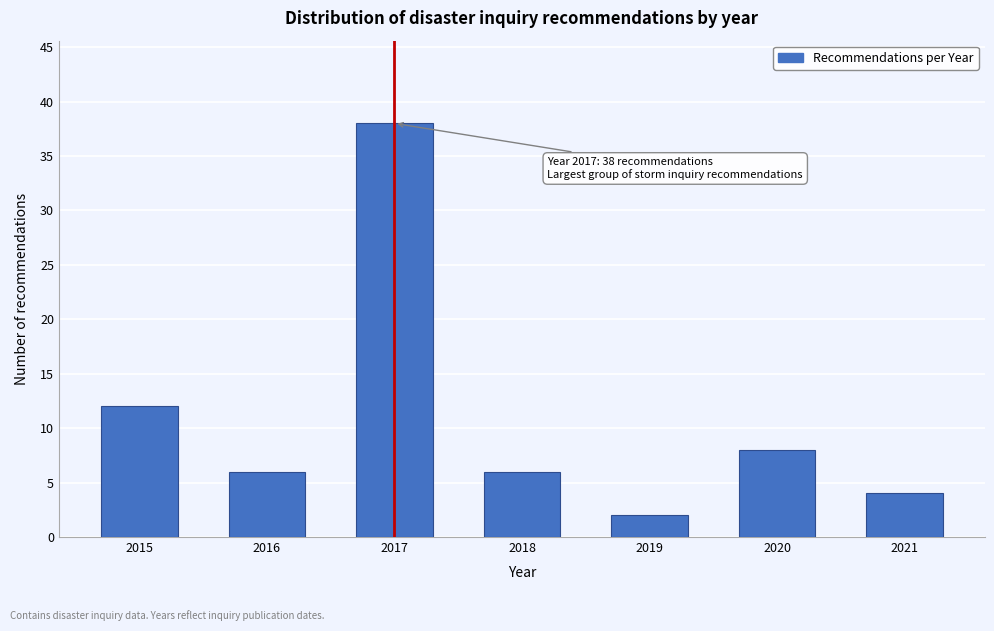

Reading left to right, list all the values displayed in this chart.

2015=12	2016=6	2017=38	2018=6	2019=2	2020=8	2021=4